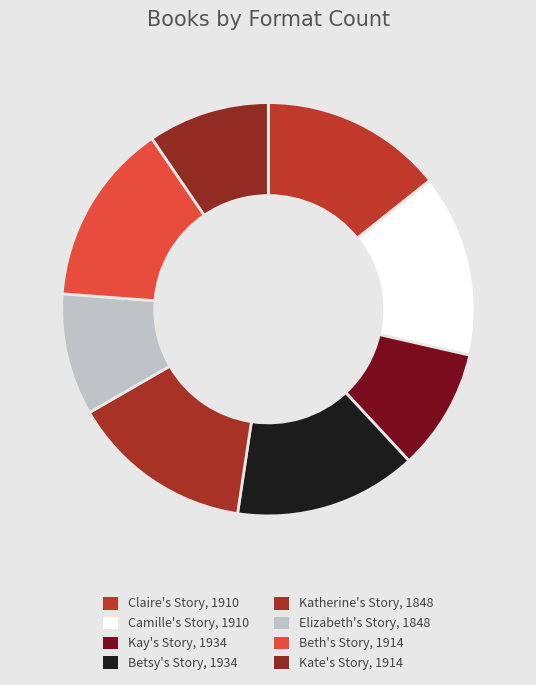

How many slices are in this pie chart?

8